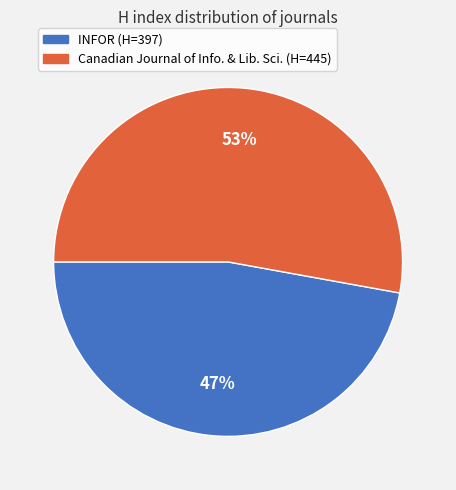

To the nearest percent, what is the difference between the largest and smallest slice percentages?

6%